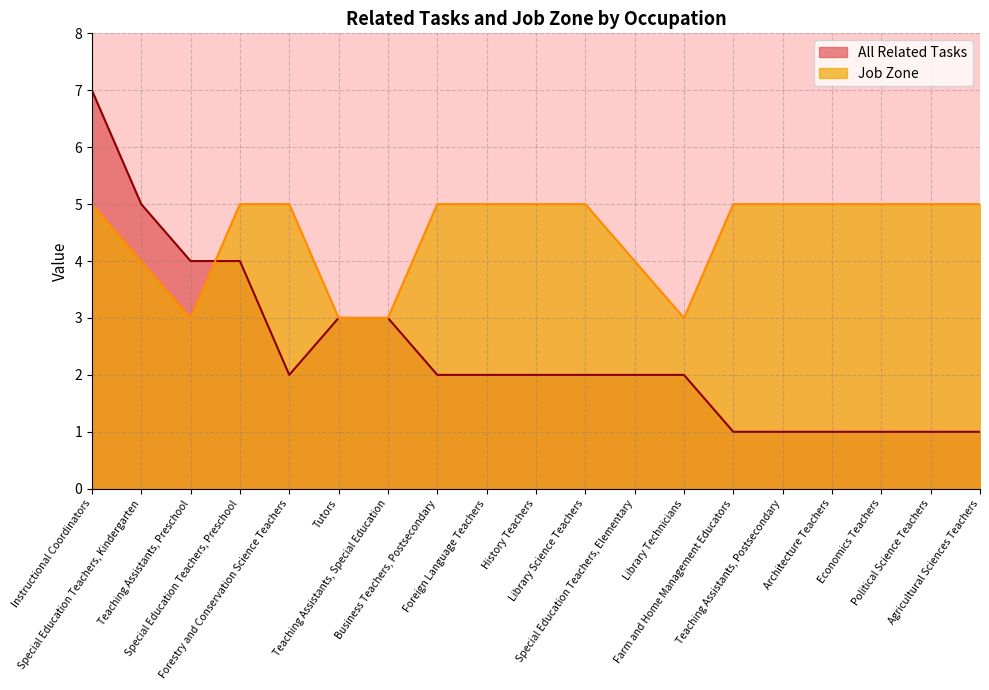

The All Related Tasks series shows 1 at Political Science Teachers. True or false?

False